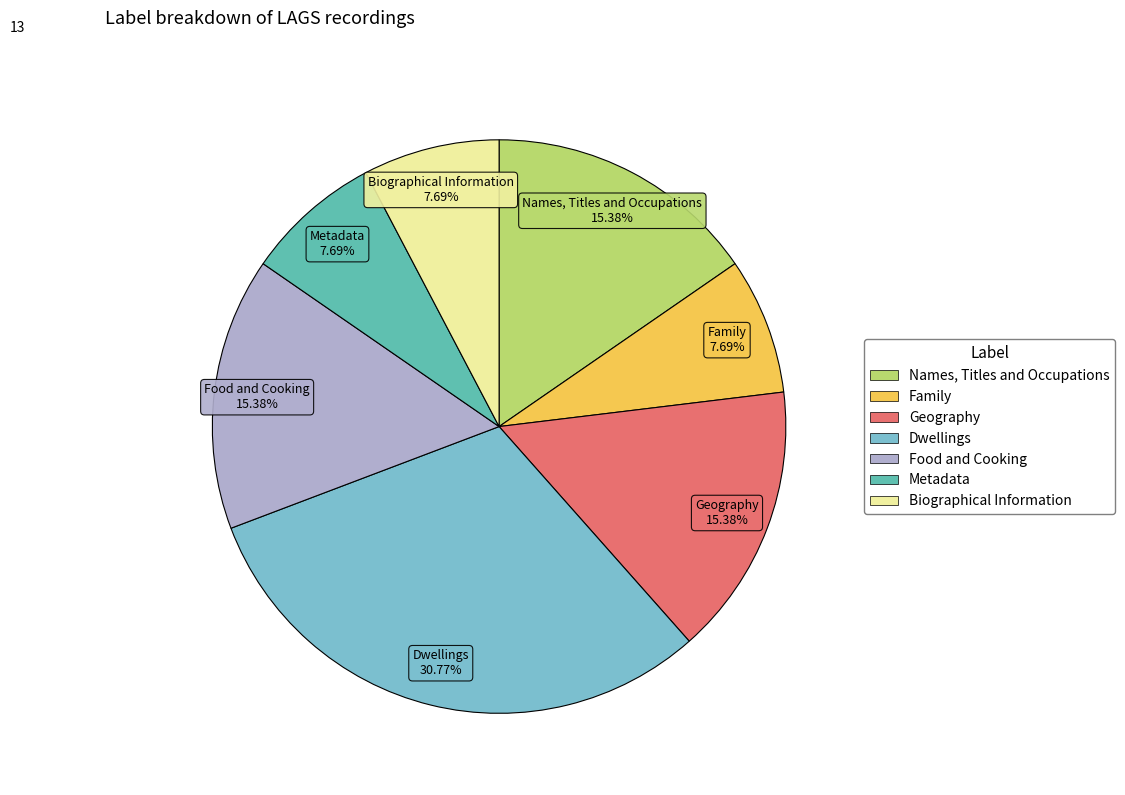

Is it true that Dwellings is 39% of the pie?

False